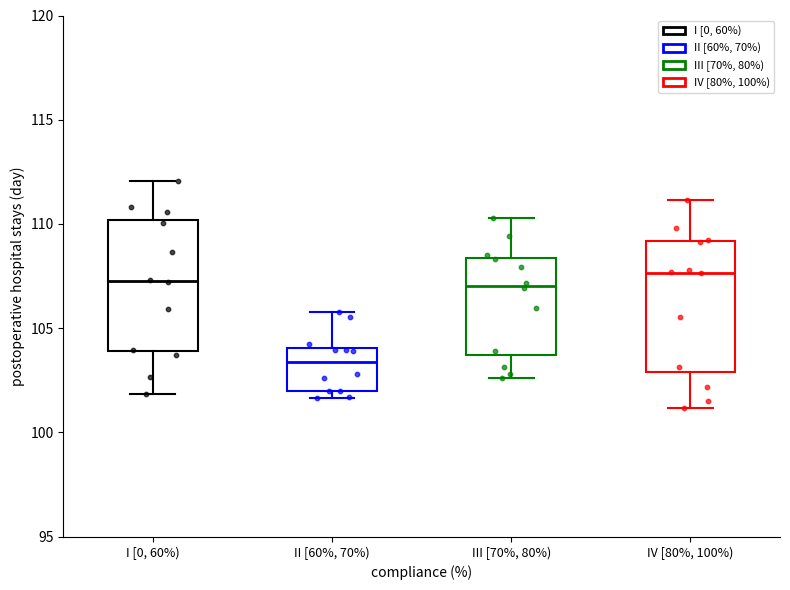

Which box's median line is the lowest?

II [60%, 70%)